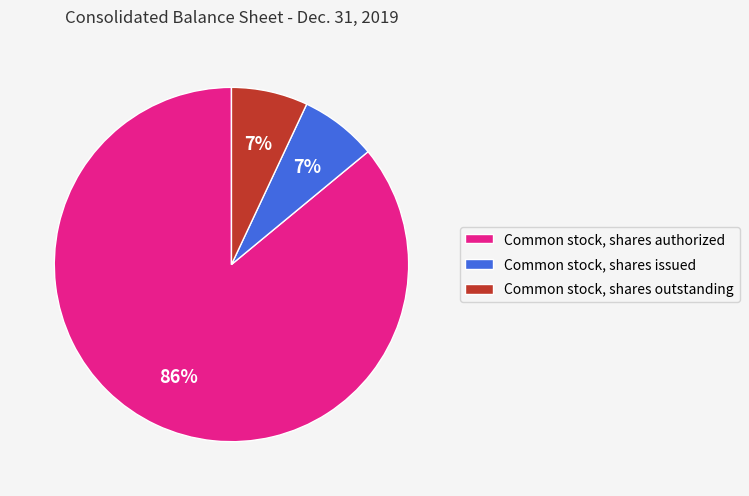

Is the sum of Common stock, shares authorized and Common stock, shares outstanding greater than half?

Yes